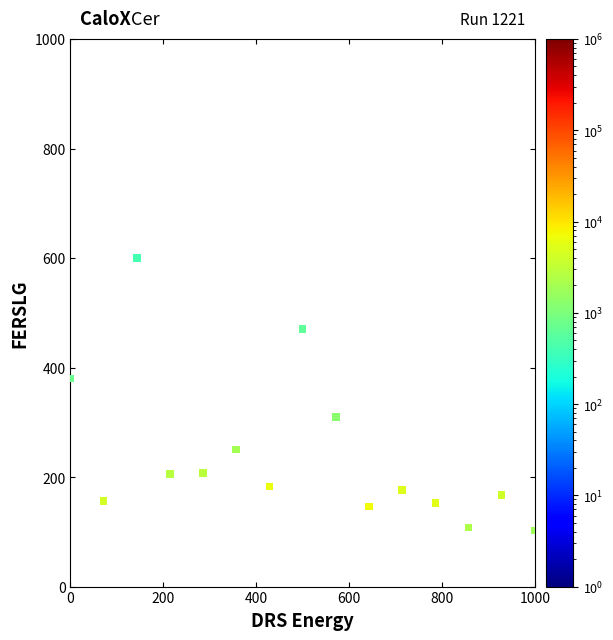

What is the range of Y values (max minus min)?

497.4